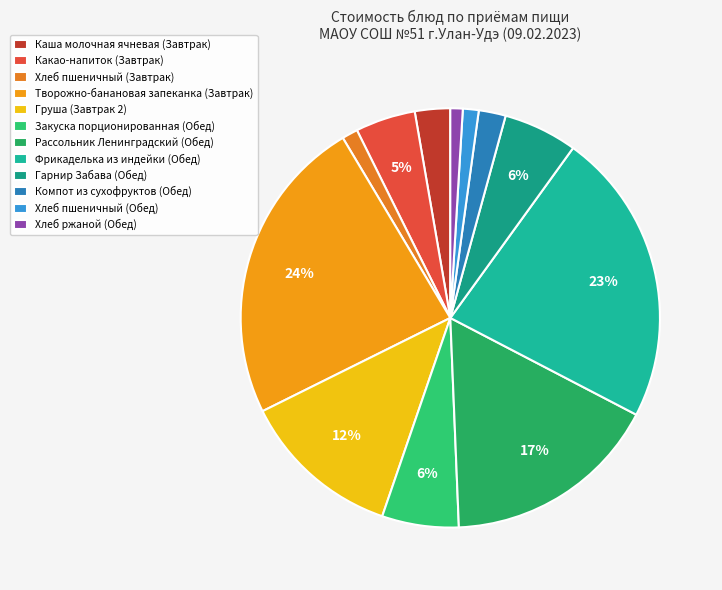

How many slices are in this pie chart?

12